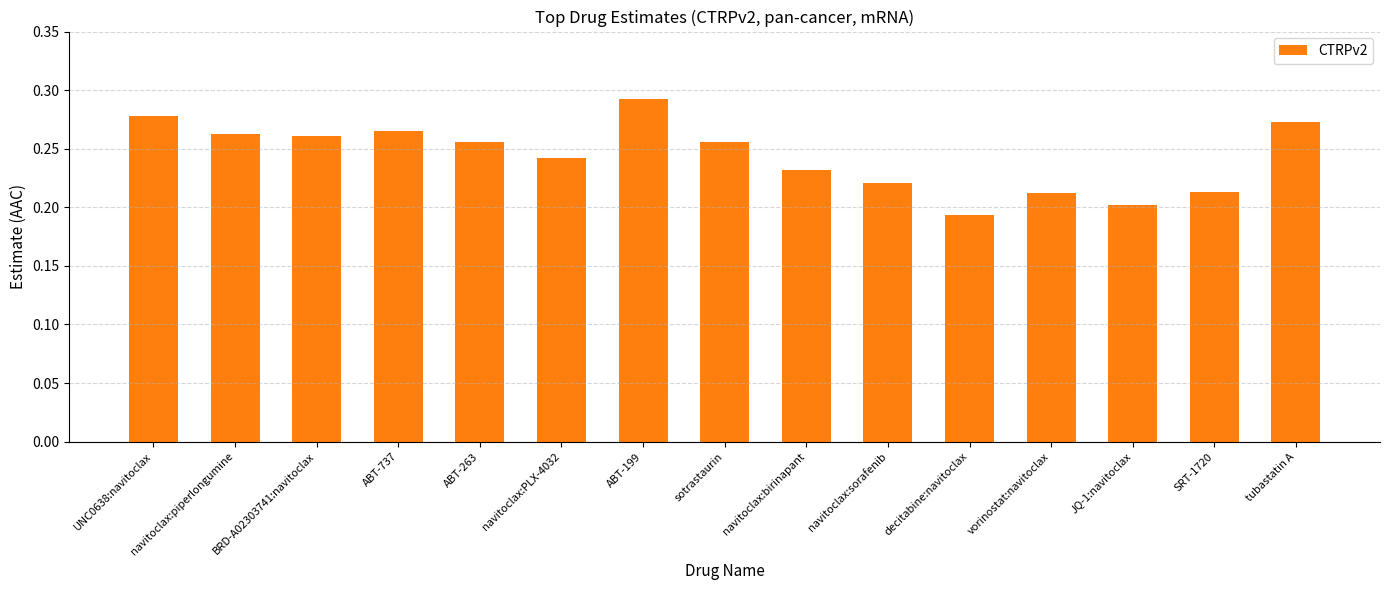

Which category has the highest value across all series?

ABT-199